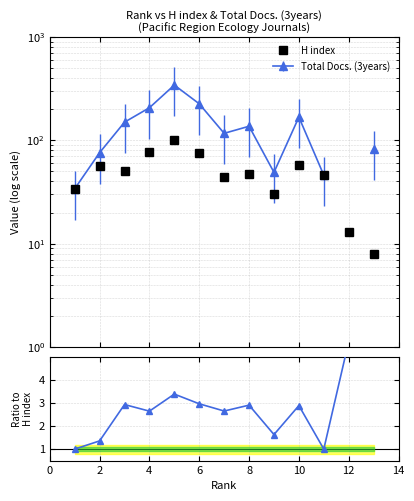

At which category does the data reach its first local peak?

2